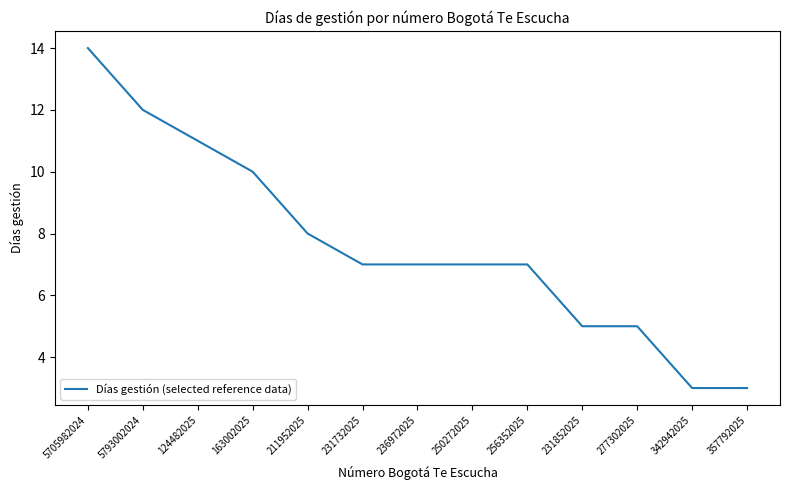

Reading left to right, what are all the values shown in this chart?

14	12	11	10	8	7	7	7	7	5	5	3	3